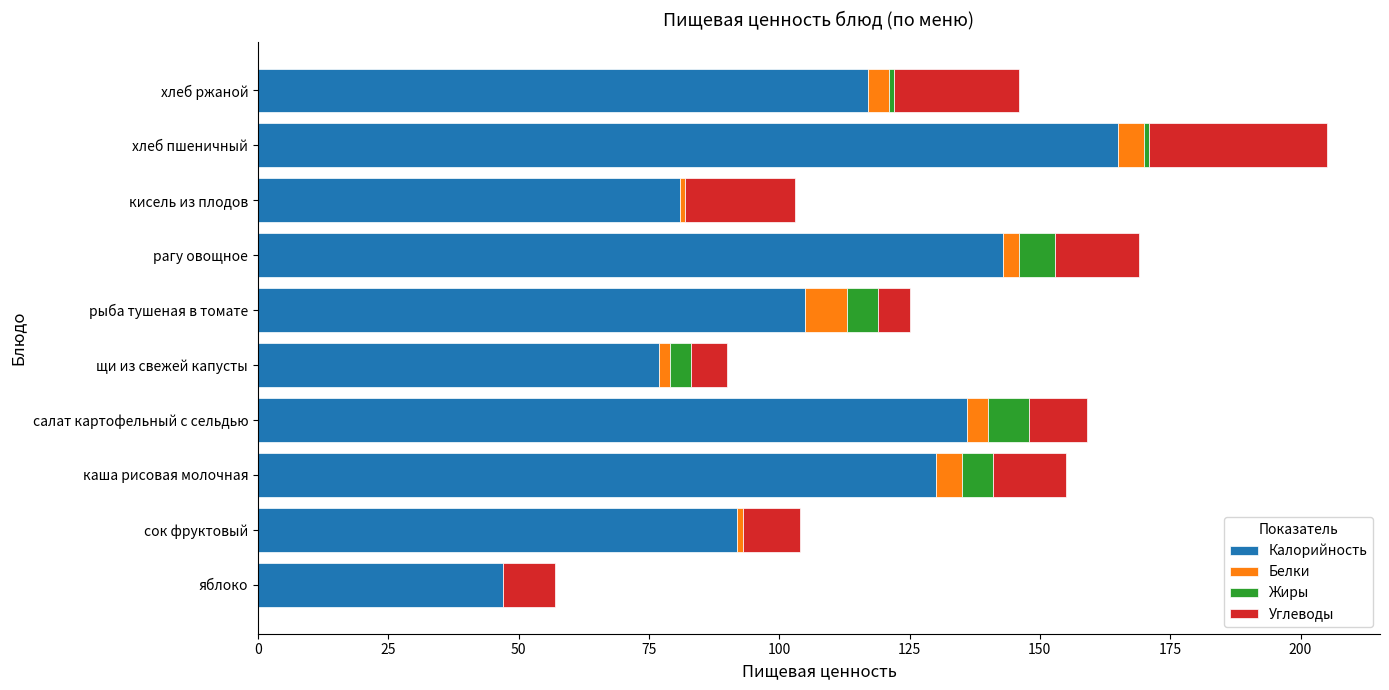

What is the sum of all Калорийность values?

1093